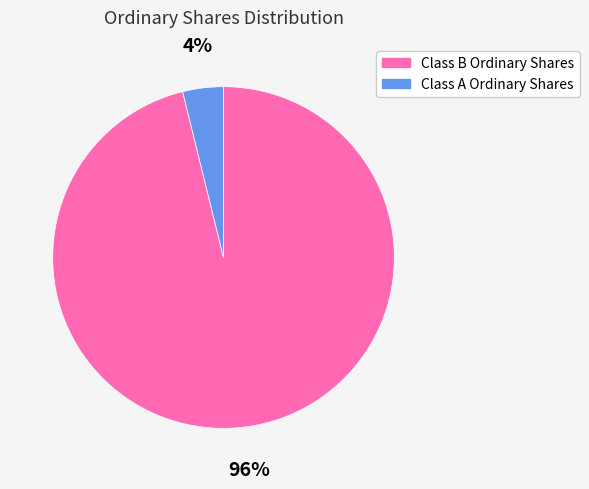

Combined, do Class B Ordinary Shares and Class A Ordinary Shares account for over 50%?

Yes